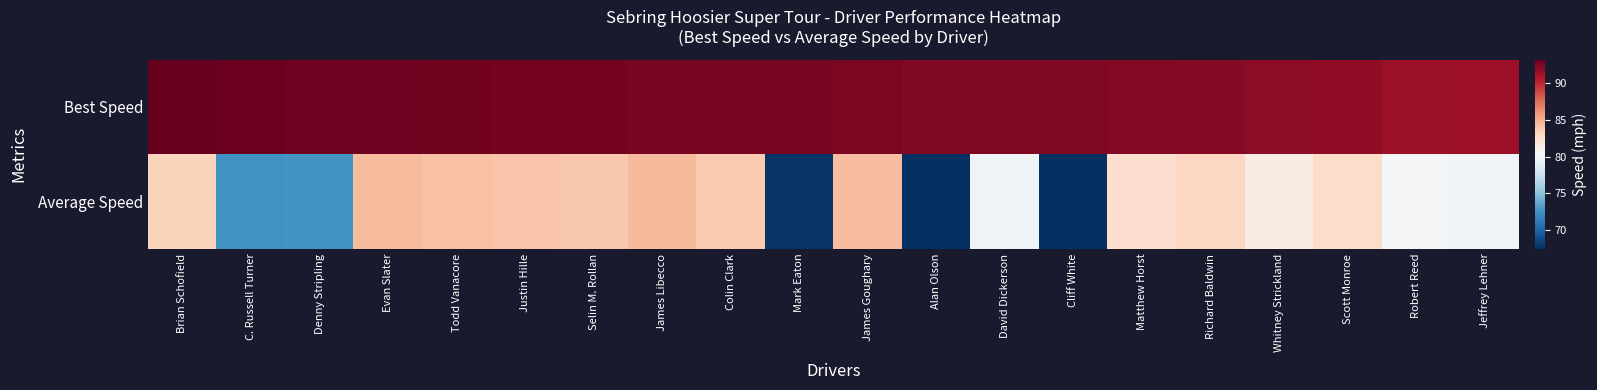

Which series has the widest spread of values?

Average Speed